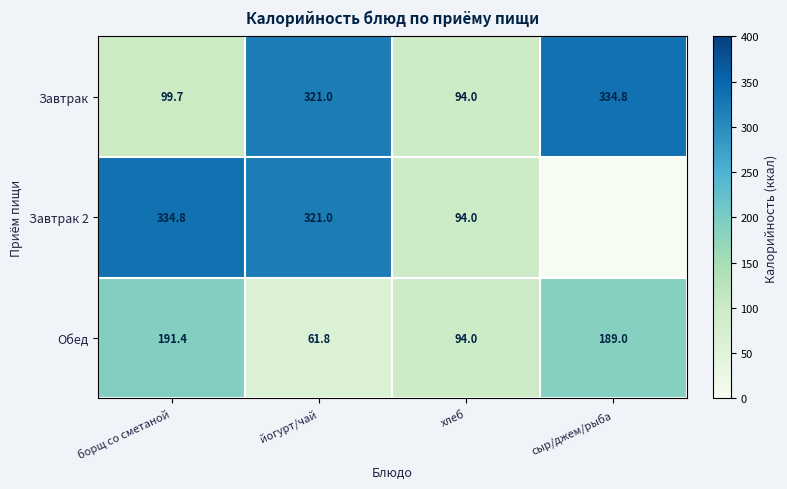

At which label does Завтрак reach its minimum?

хлеб